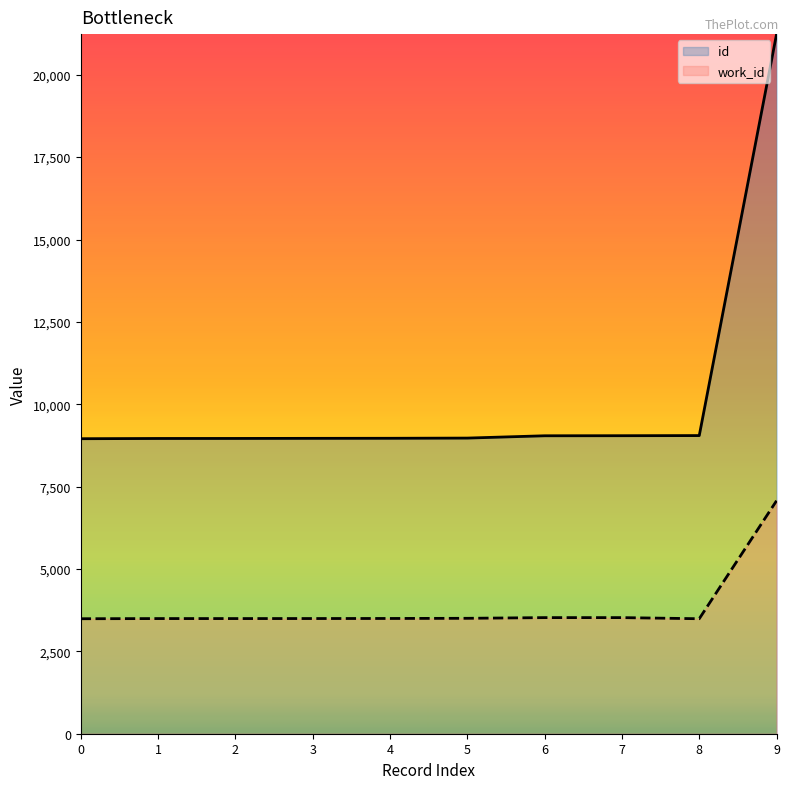

How many data points in id are less than 8973?

5